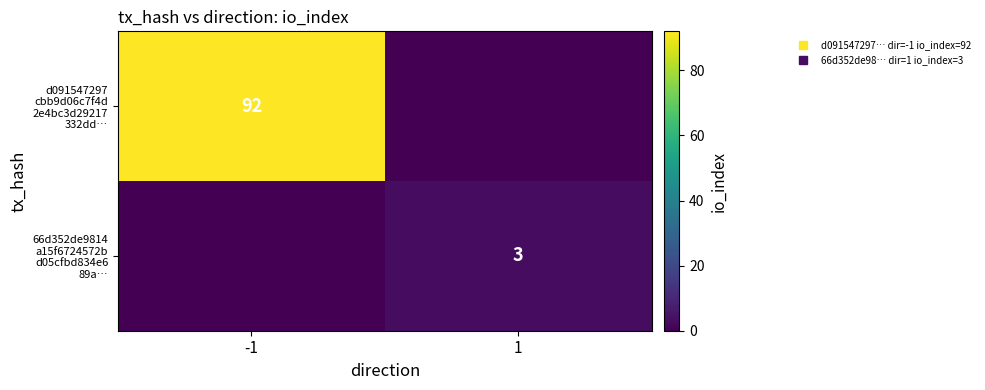

Read the d091547297 cbb9d06c7f4d 2e4bc3d29217 332dd… value at -1, to the nearest 10.

90